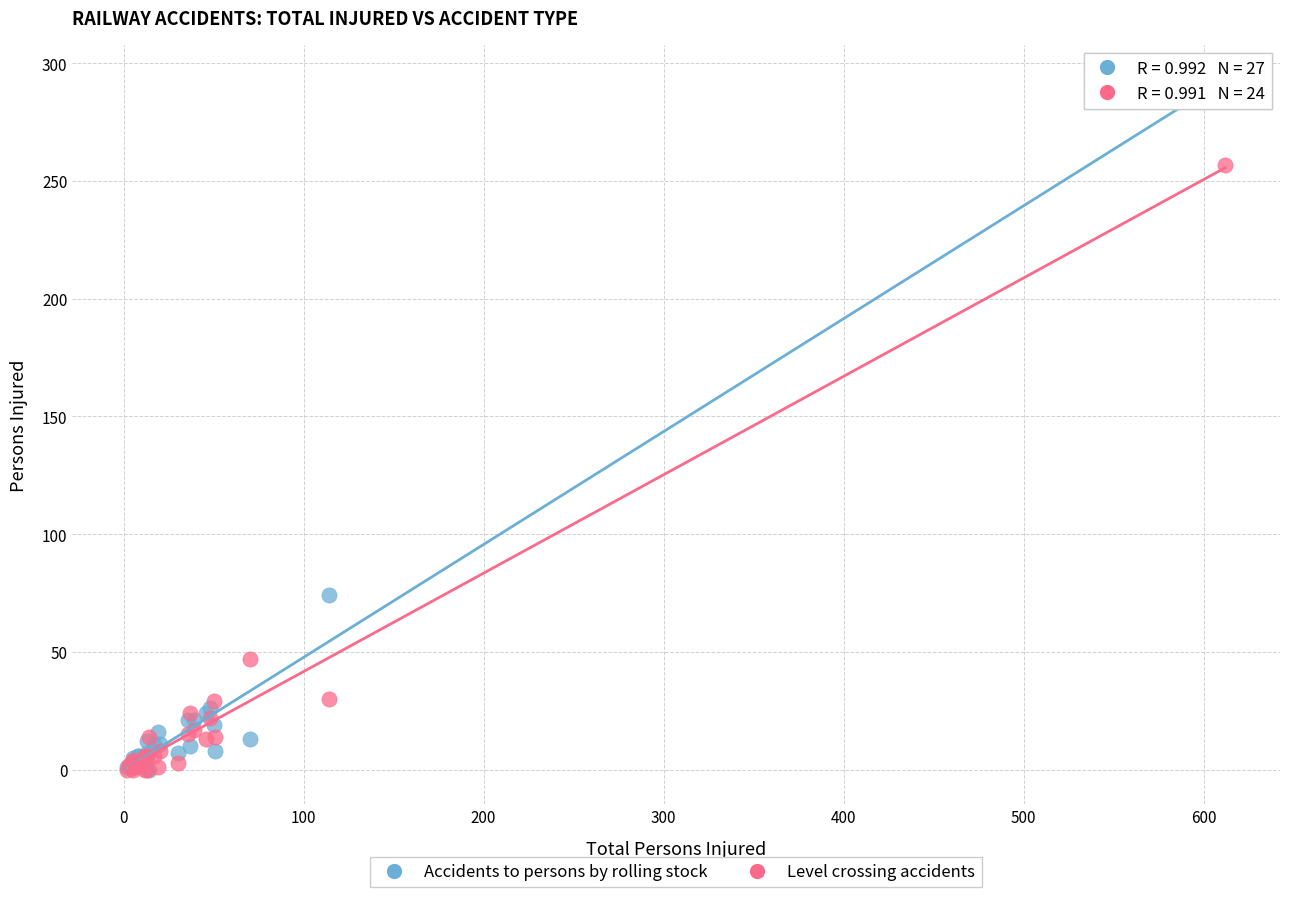

In the Accidents to persons by rolling stock series, what Y value is closest to 146?

74